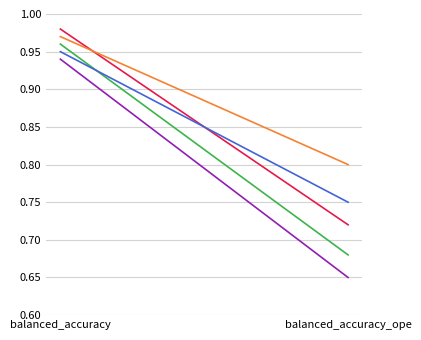

Is the value of Sang Ben (2022a) at balanced_accuracy greater than the value of Sang Ben (2022b) at balanced_accuracy_ope?

Yes